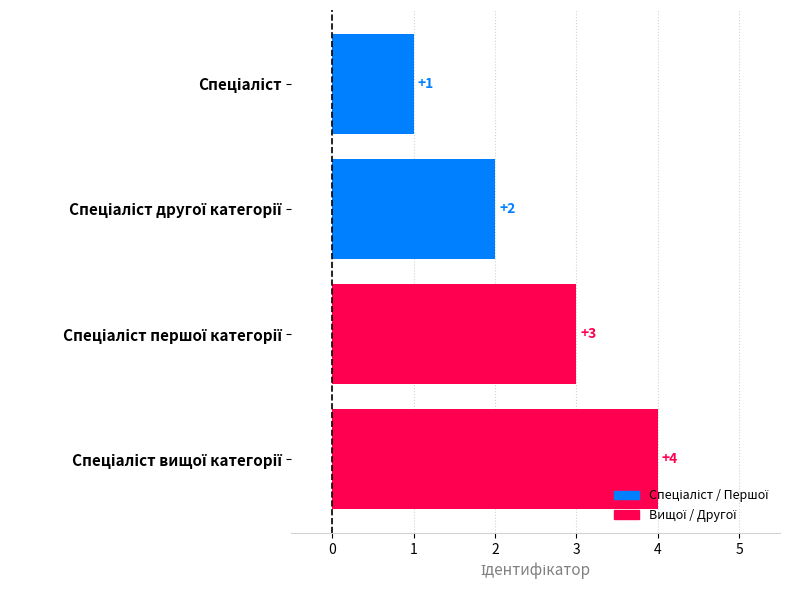

How many values are between 2 and 4?

3